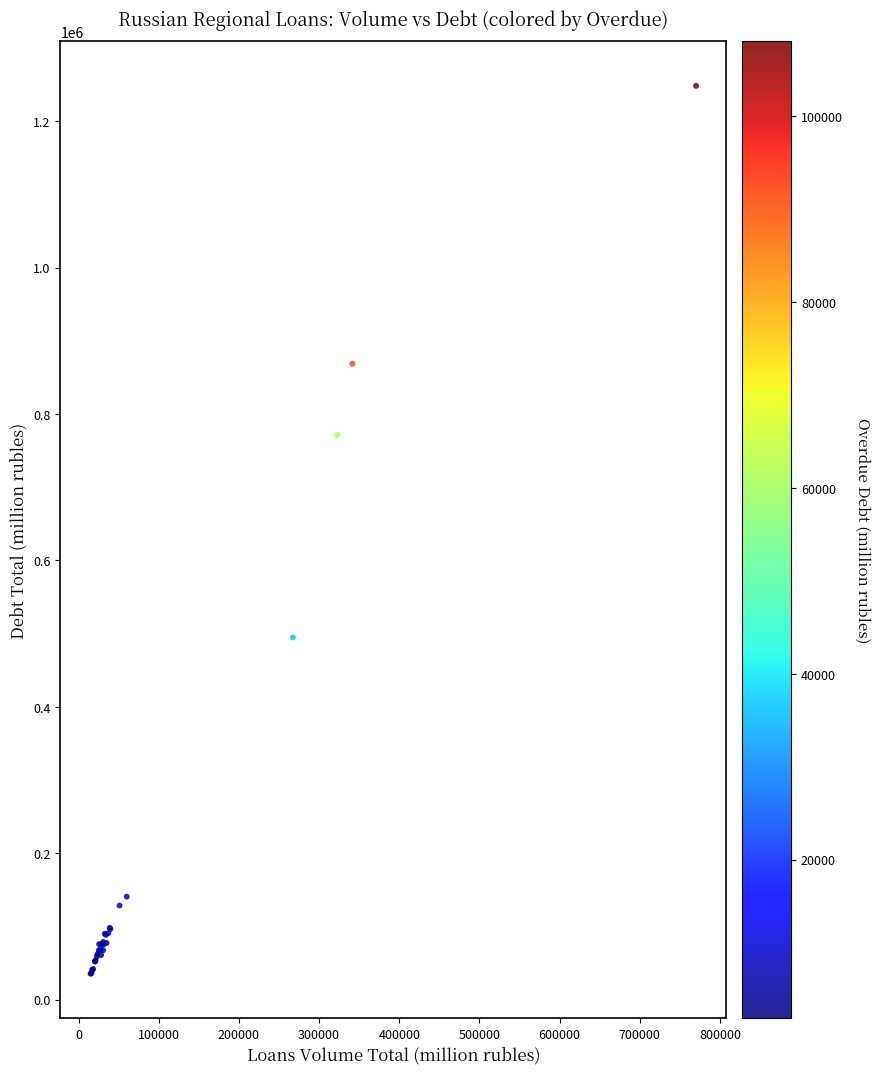

What Y value in the scatter plot is closest to 641871?

771547